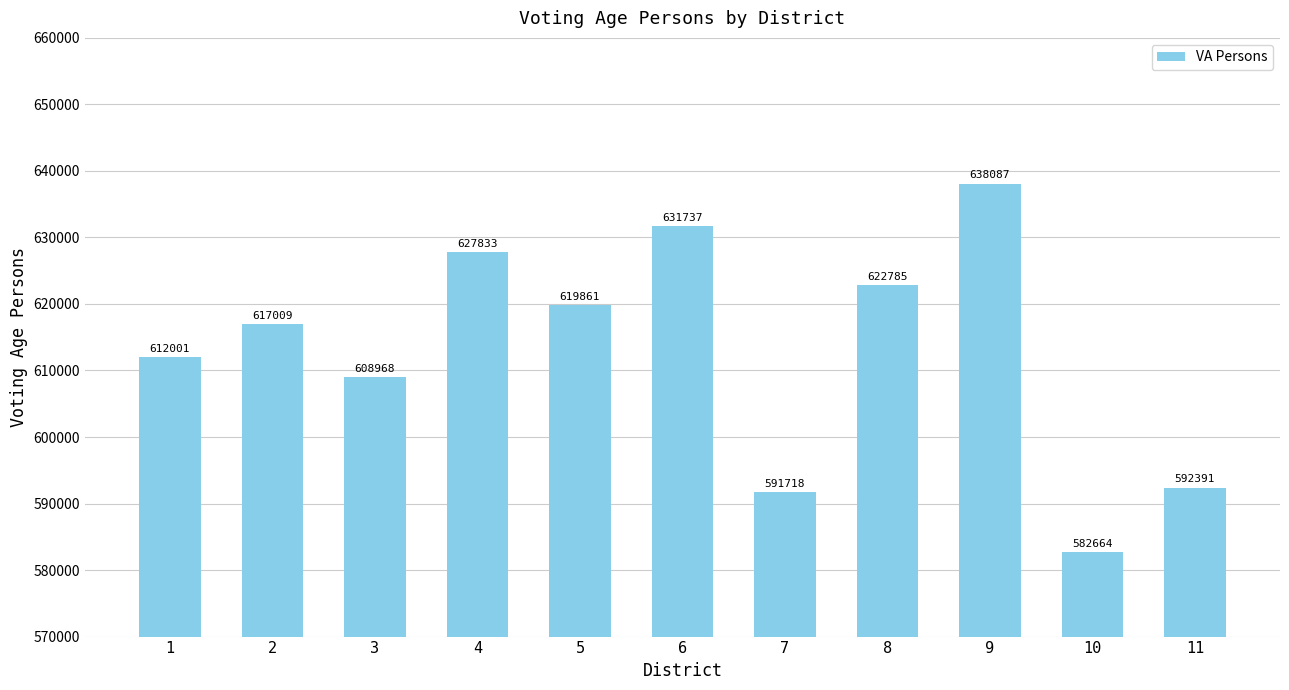

True or false: the data shows 591718 at 7.

True